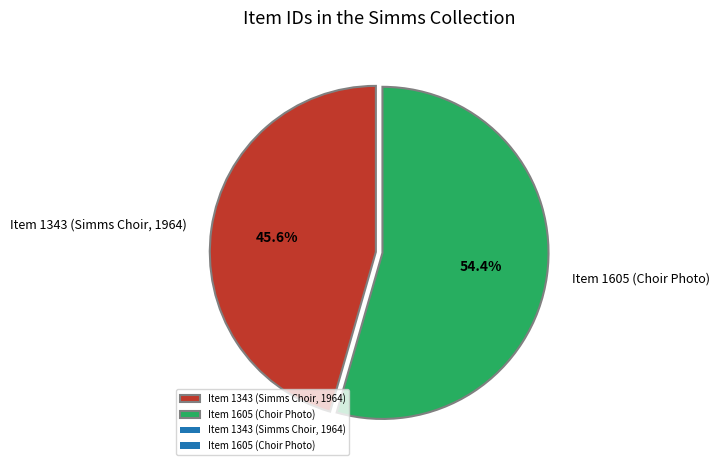

Combined, what portion of the pie is Item 1343 (Simms Choir, 1964) and Item 1605 (Choir Photo)?

100.0%